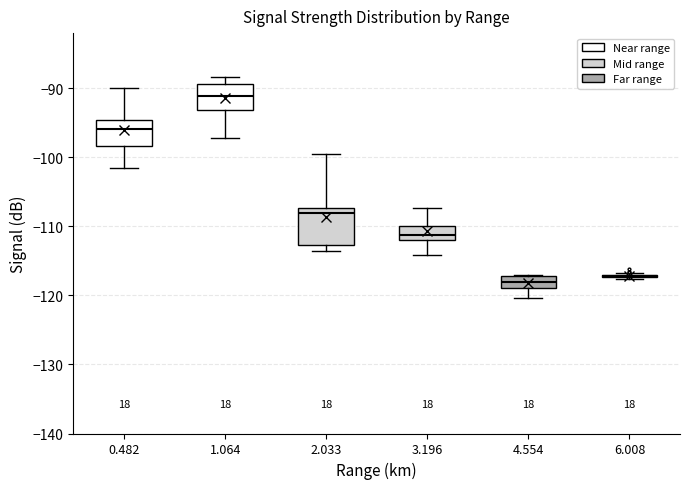

Reading left to right, transcribe this box plot: for each box, give where its median line is, the range the box spans, and where its two whiskers end, as read against the y-axis. The values are not printed on the chart, so give them approximately, as read against the axis.

0.482: median -96, box -98 to -95, whiskers -101 to -90
1.064: median -91, box -93 to -89, whiskers -97 to -88
2.033: median -108, box -113 to -107, whiskers -114 to -99
3.196: median -111, box -112 to -110, whiskers -114 to -107
4.554: median -118, box -119 to -117, whiskers -120 to -117
6.008: box collapsed to a line at -117, whiskers -118 to -117